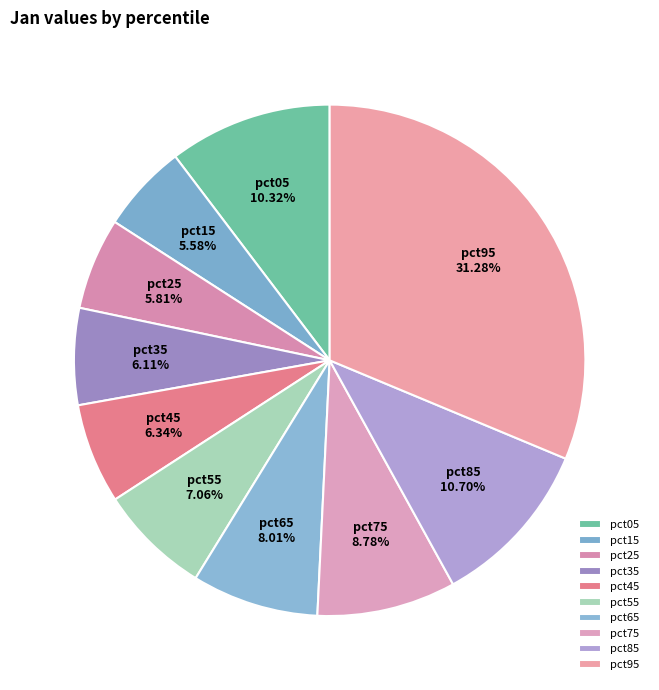

How many segments does this pie chart have?

10